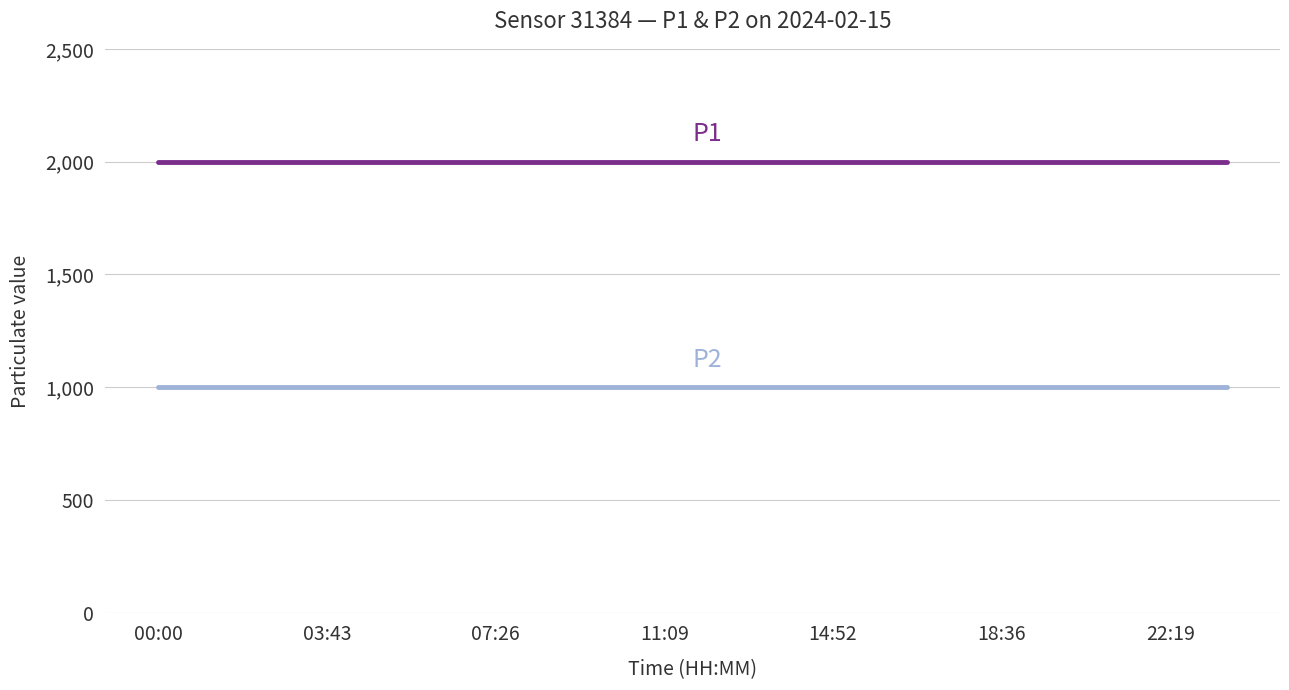

What is the maximum value shown in the chart?

1999.9